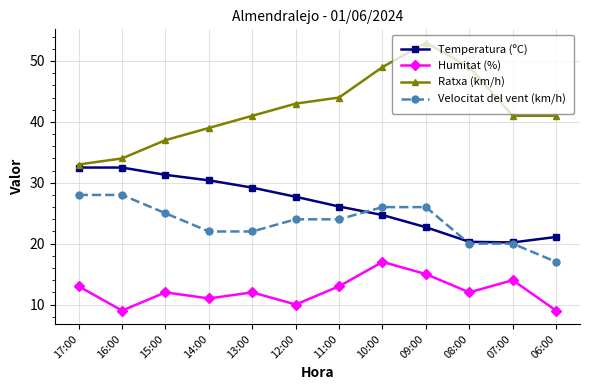

The value of Ratxa (km/h) at 11:00 is 22.0. True or false?

False